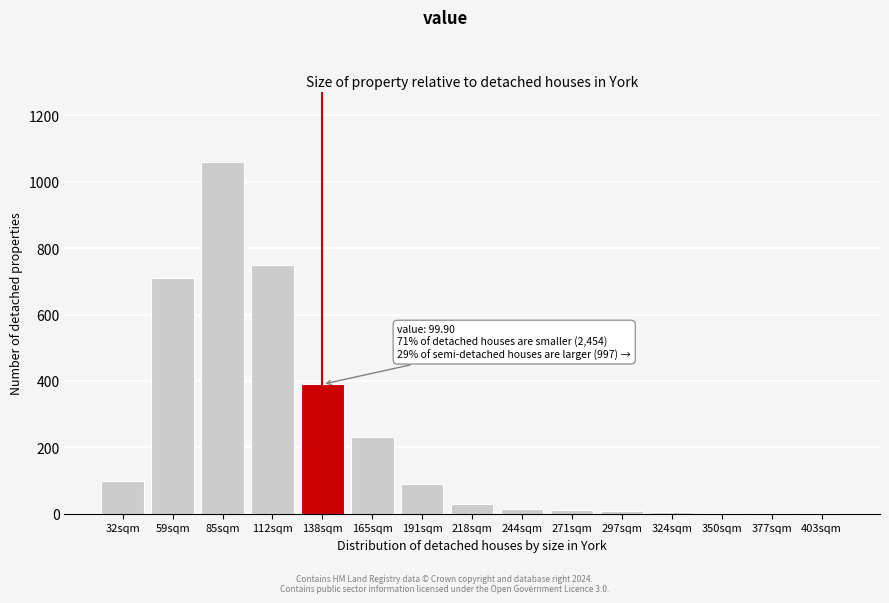

At which label is the value closest to 531?

138sqm